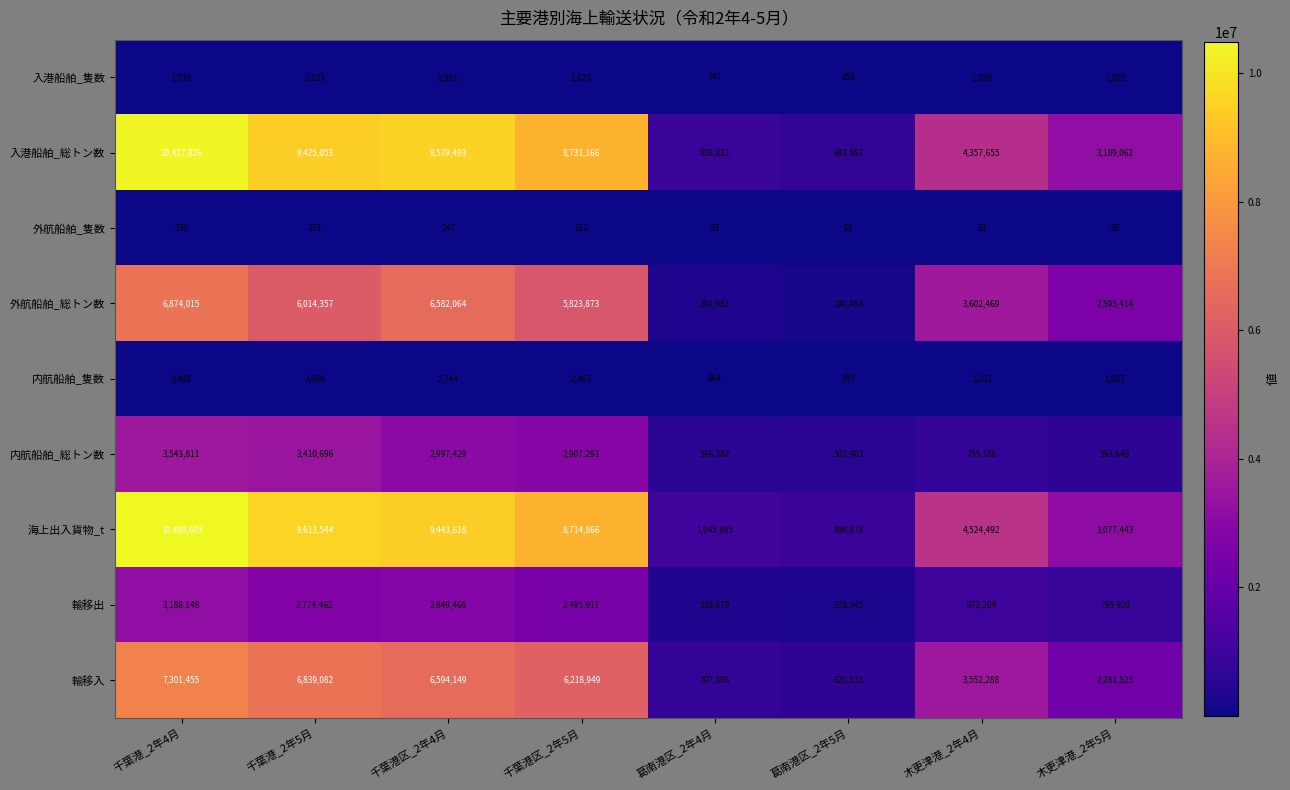

At which label is 外航船舶_総トン数 closest to 3532249?

木更津港_2年4月